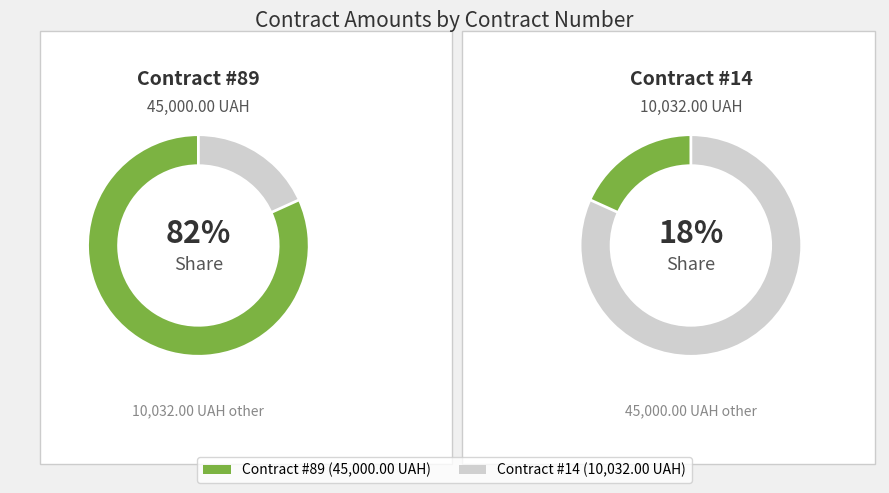

Which slice is the largest?

89